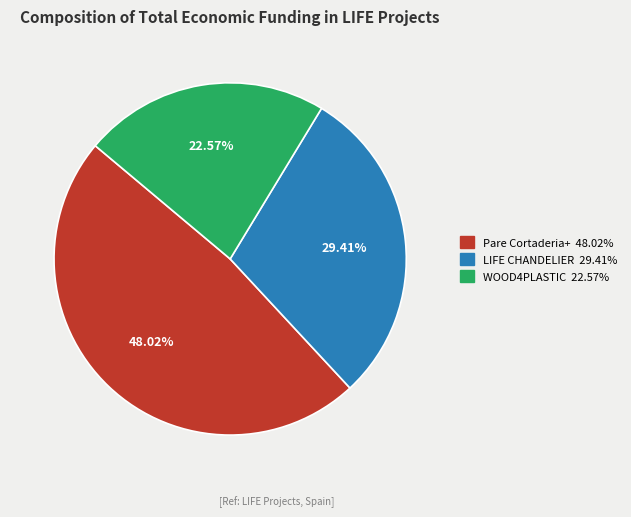

To the nearest percent, what portion does Pare Cortaderia+ represent?

48%